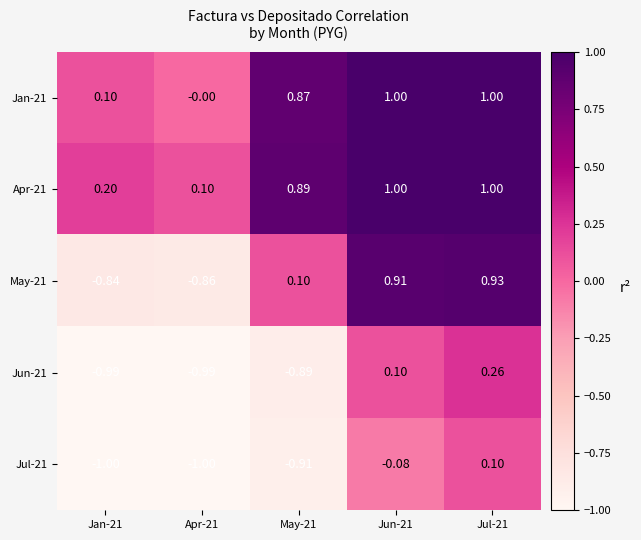

Is the value of Jul-21 at Jan-21 greater than the value of Jan-21 at Apr-21?

No